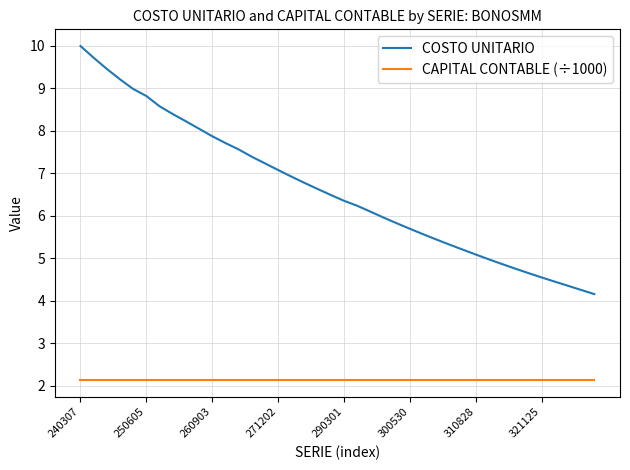

List the series in order of their overall mean, lowest first.

CAPITAL CONTABLE (÷1000), COSTO UNITARIO